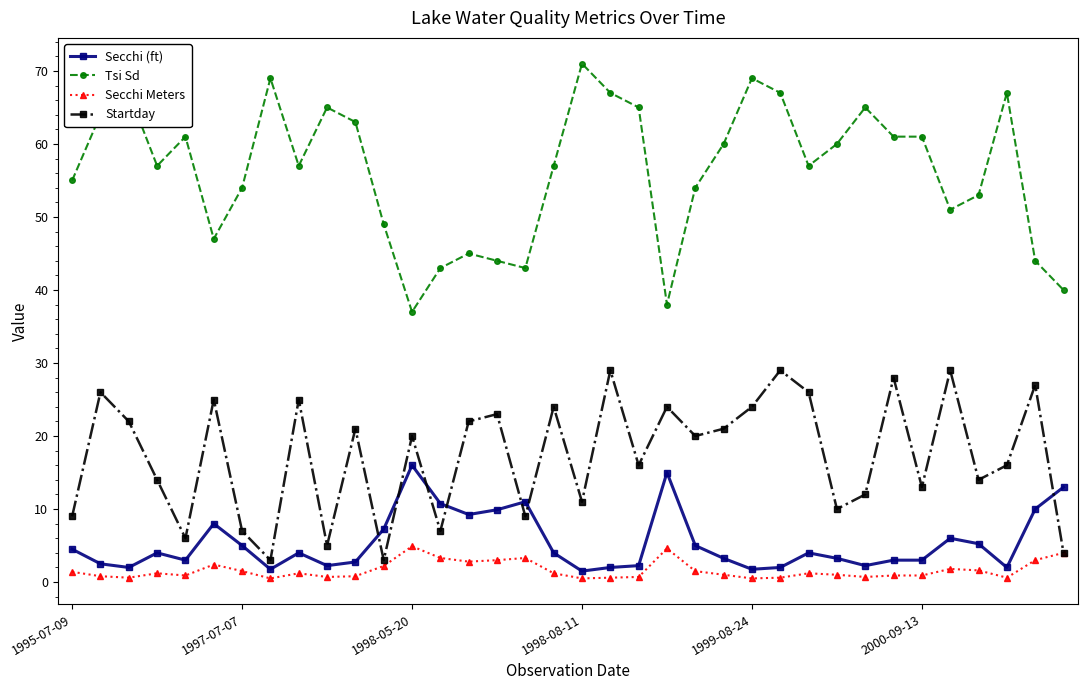

What is the value of the Tsi Sd point at the 8th from the left?

69.0